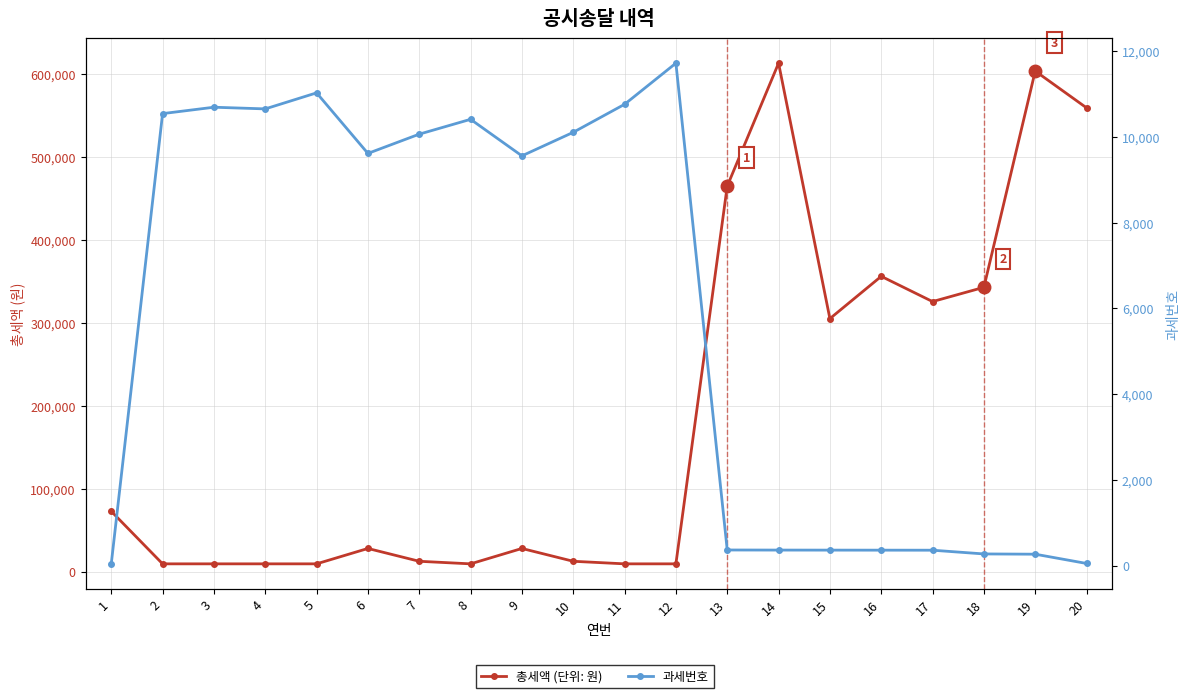

Between 2 and 7, which series saw the biggest shift?

총세액 (단위: 원)